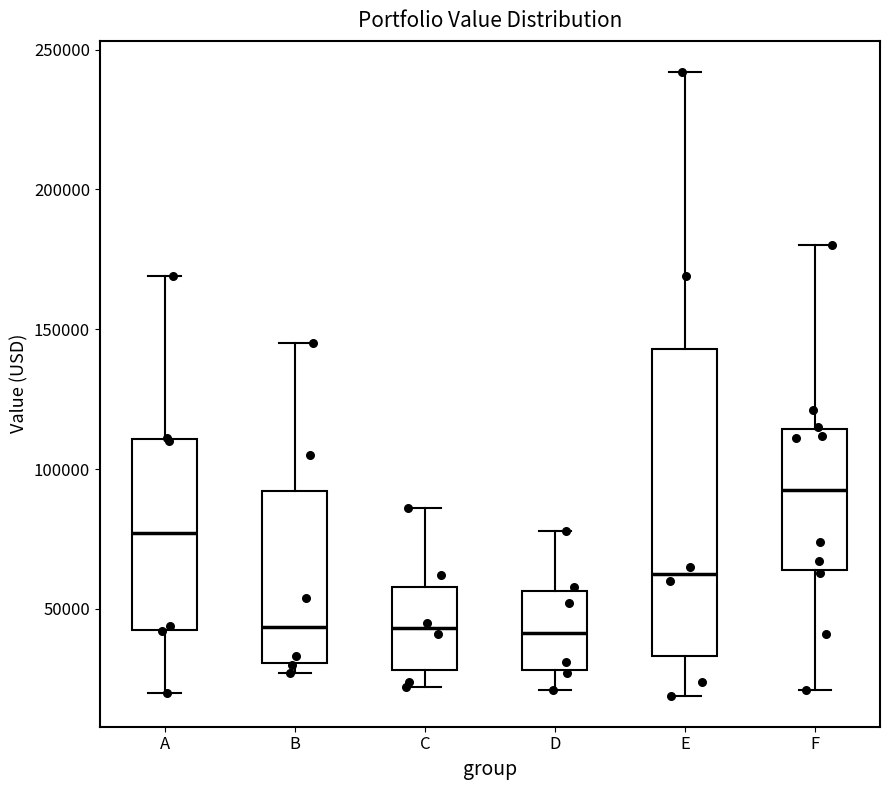

Reading left to right, transcribe this box plot: for each box, give where its median line is, the range the box spans, and where its two whiskers end, as read against the y-axis. The values are not printed on the chart, so give them approximately, as read against the axis.

A: median 75000, box 45000 to 110000, whiskers 20000 to 170000
B: median 45000, box 30000 to 90000, whiskers 25000 to 145000
C: median 45000, box 30000 to 60000, whiskers 20000 to 85000
D: median 40000, box 30000 to 55000, whiskers 20000 to 80000
E: median 65000, box 35000 to 145000, whiskers 20000 to 240000
F: median 95000, box 65000 to 115000, whiskers 20000 to 180000